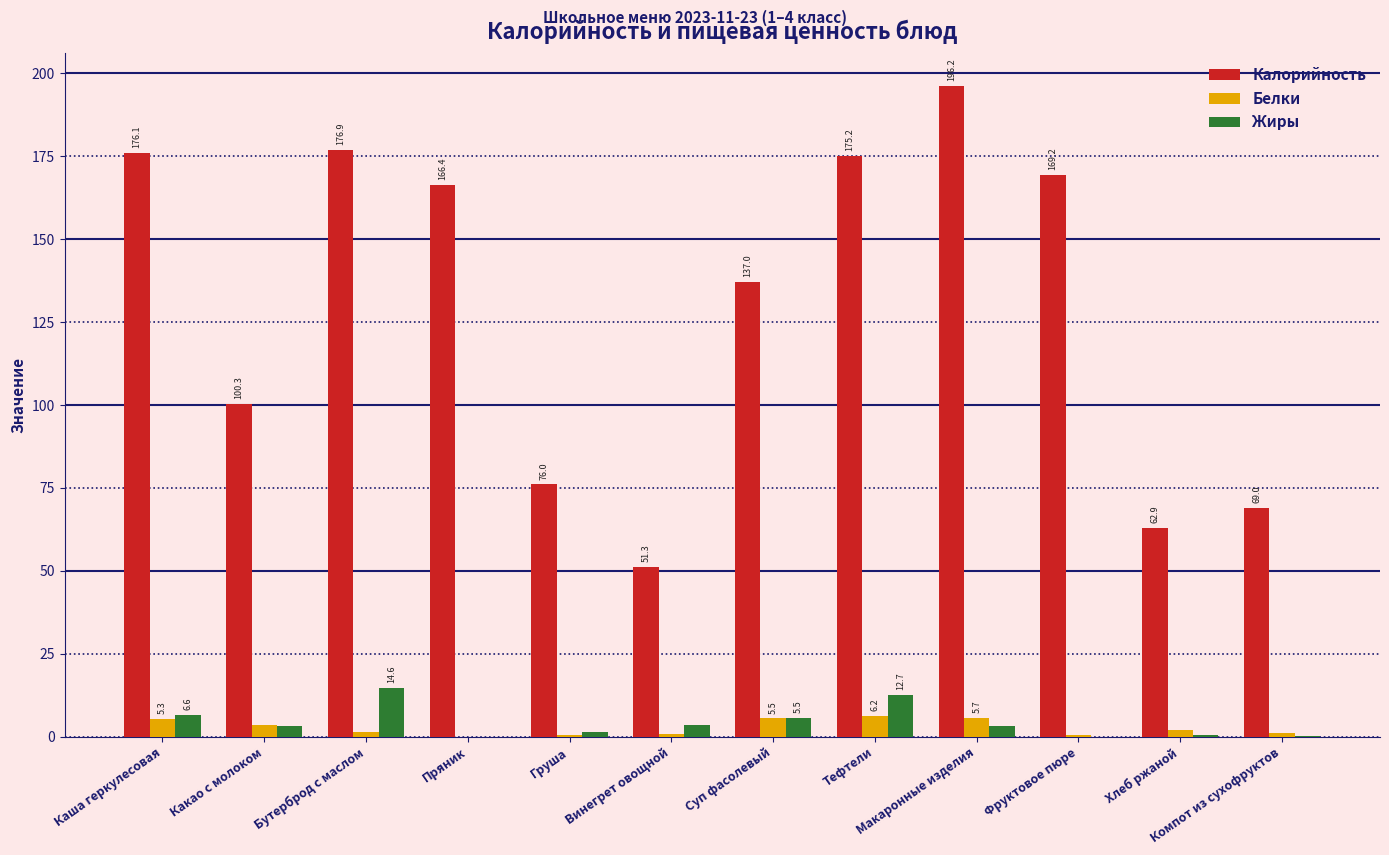

True or false: Калорийность has a value of 265.1 at Каша геркулесовая.

False